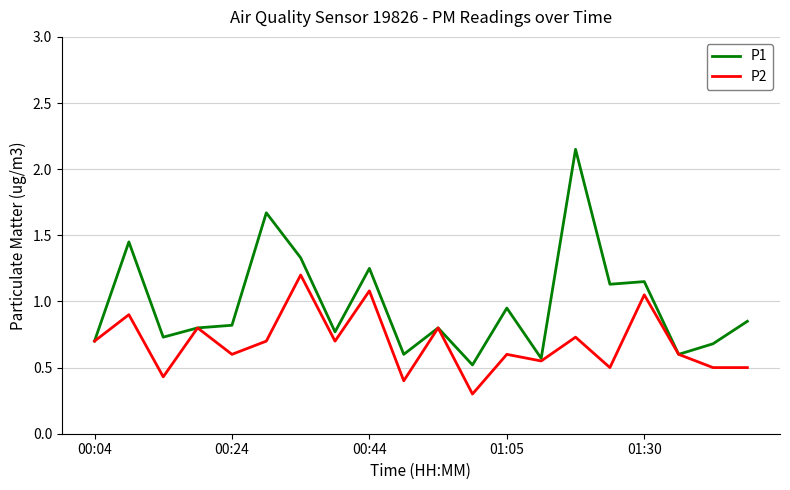

List the series in order of their peak value, lowest first.

P2, P1